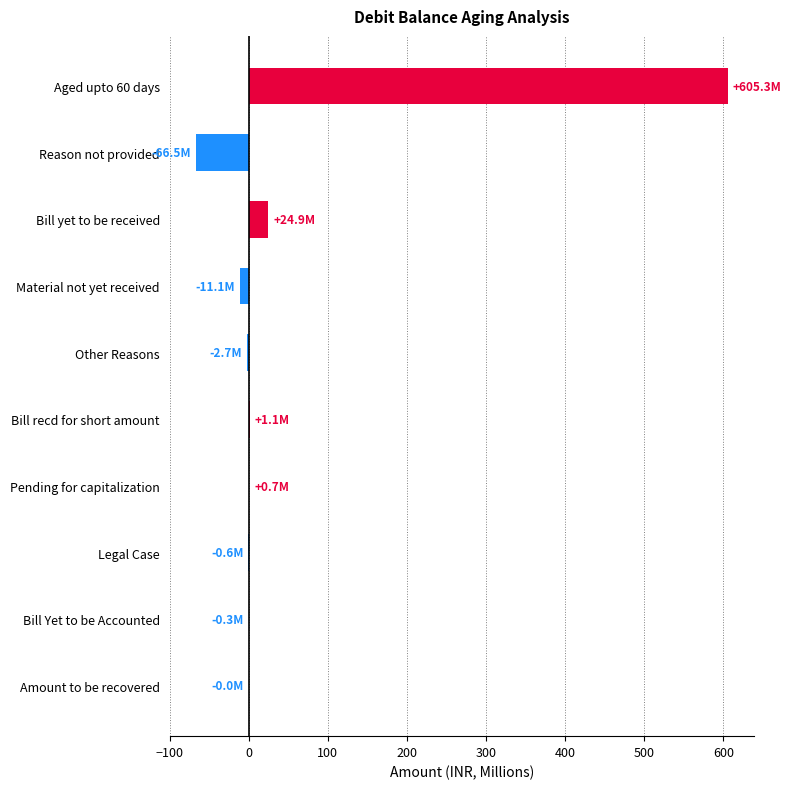

Between Bill yet to be received and Bill recd for short amount, which is larger?

Bill yet to be received